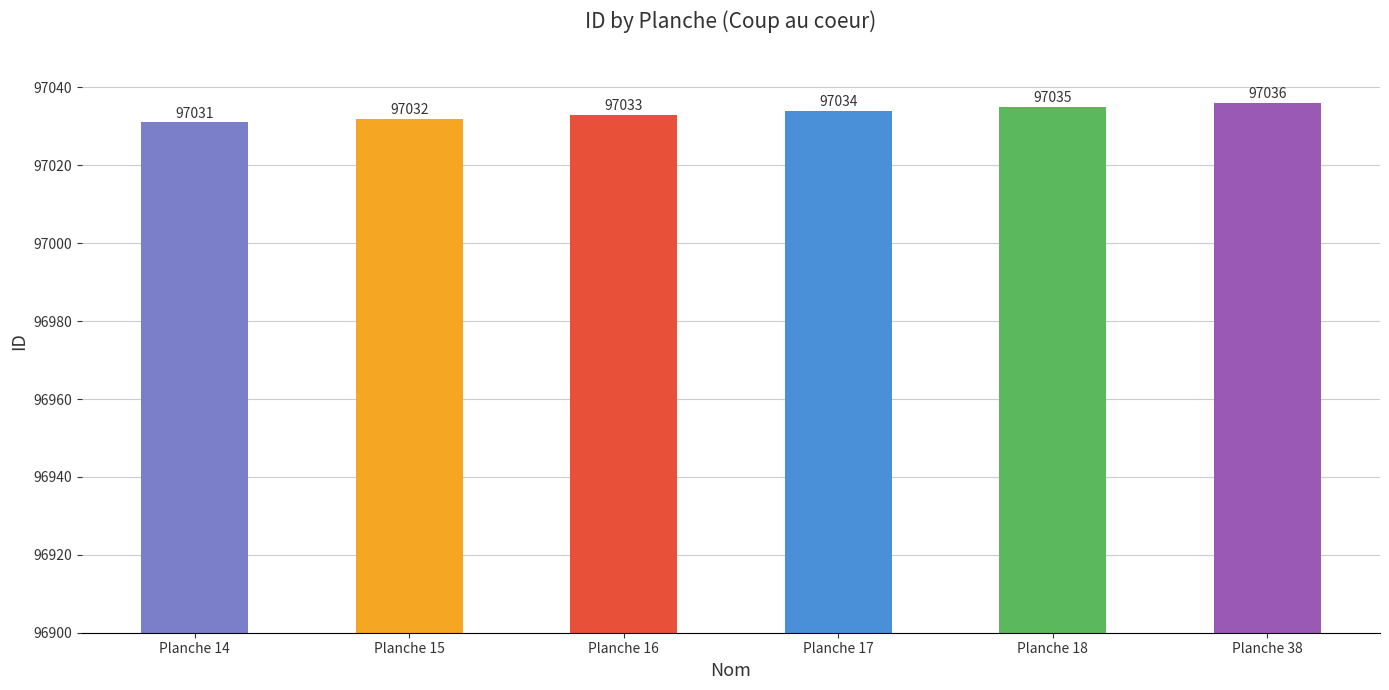

What is the difference between the values at Planche 38 and Planche 18?

1